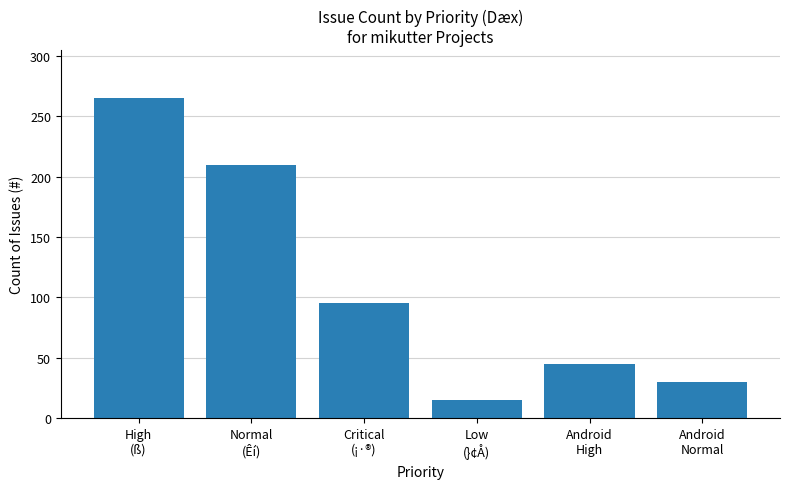

Which has a higher value, Critical
(¡·®) or Normal
(Êí)?

Normal
(Êí)